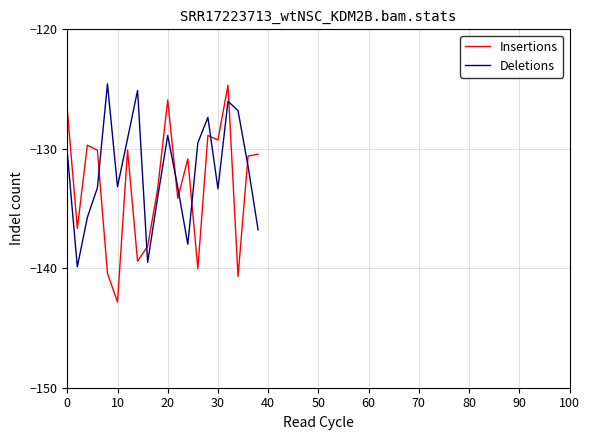

List the series in order of their overall mean, highest first.

Deletions, Insertions